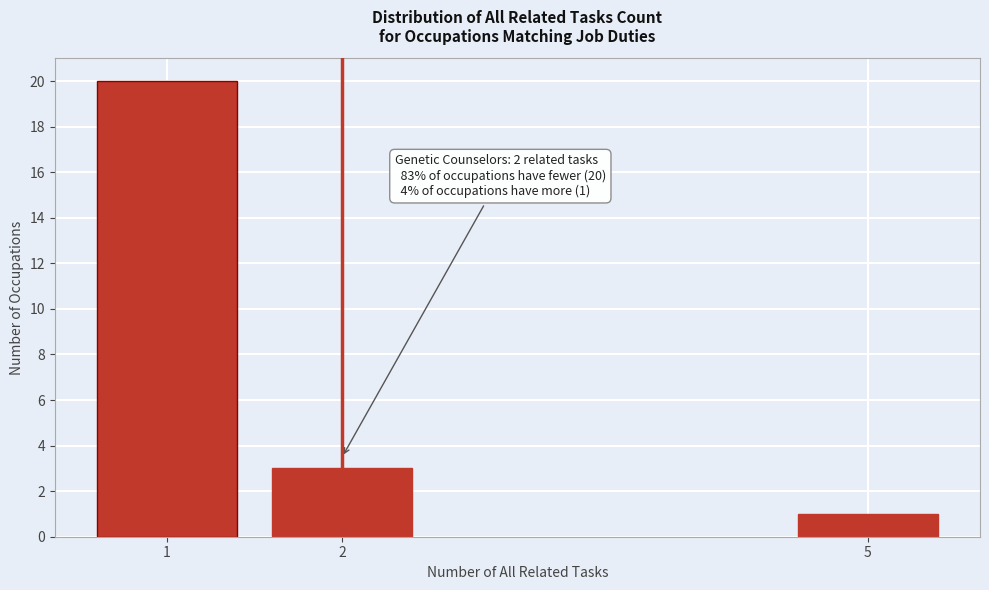

Reading right to left, what are all the values shown in this chart?

5=1	2=3	1=20